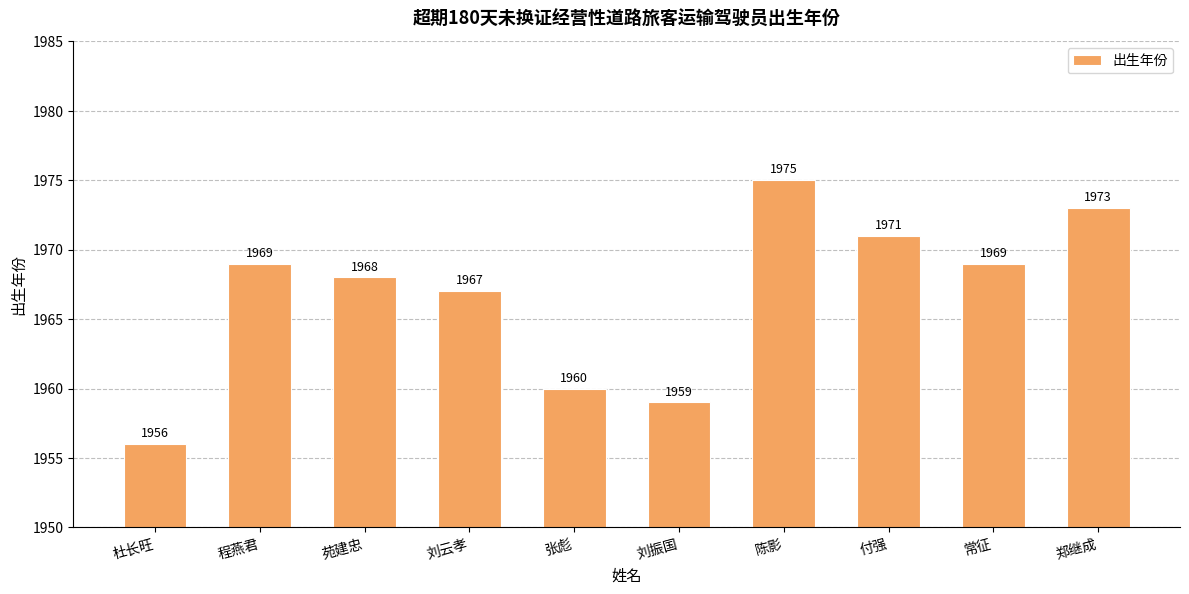

What is the label of the 7th bar from the right?

刘云孝